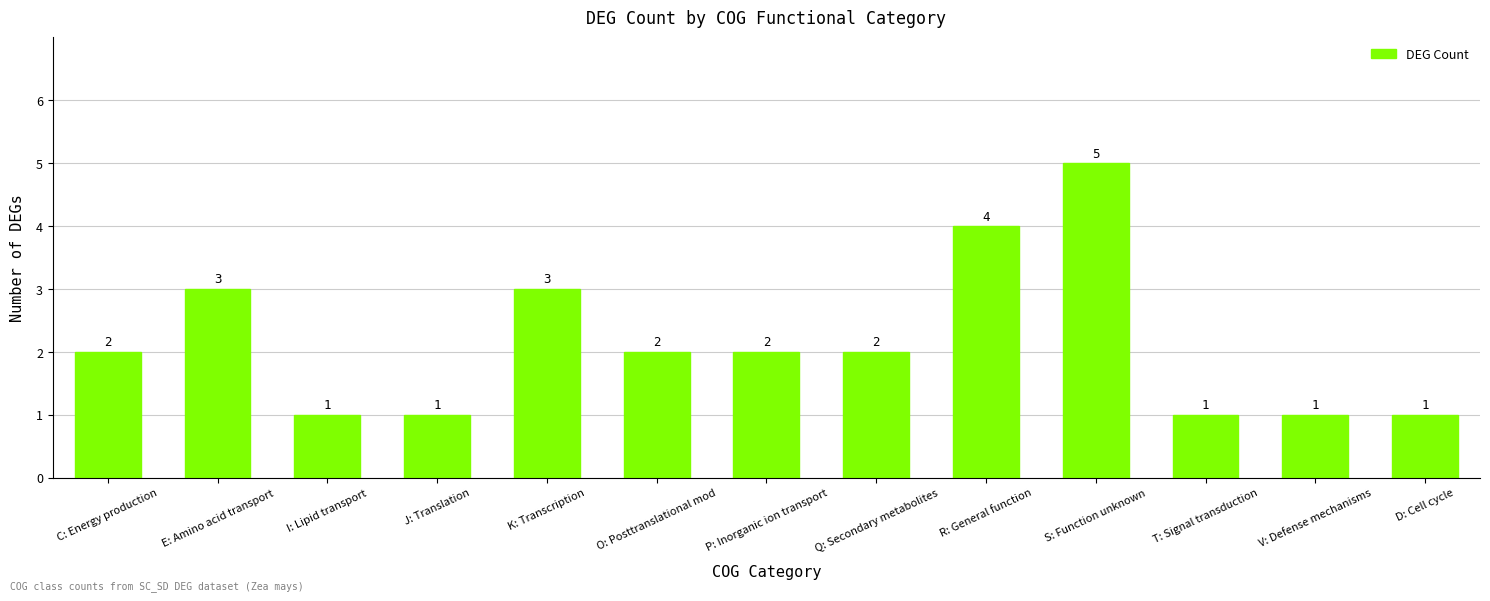

How many values are between 1 and 3?

11